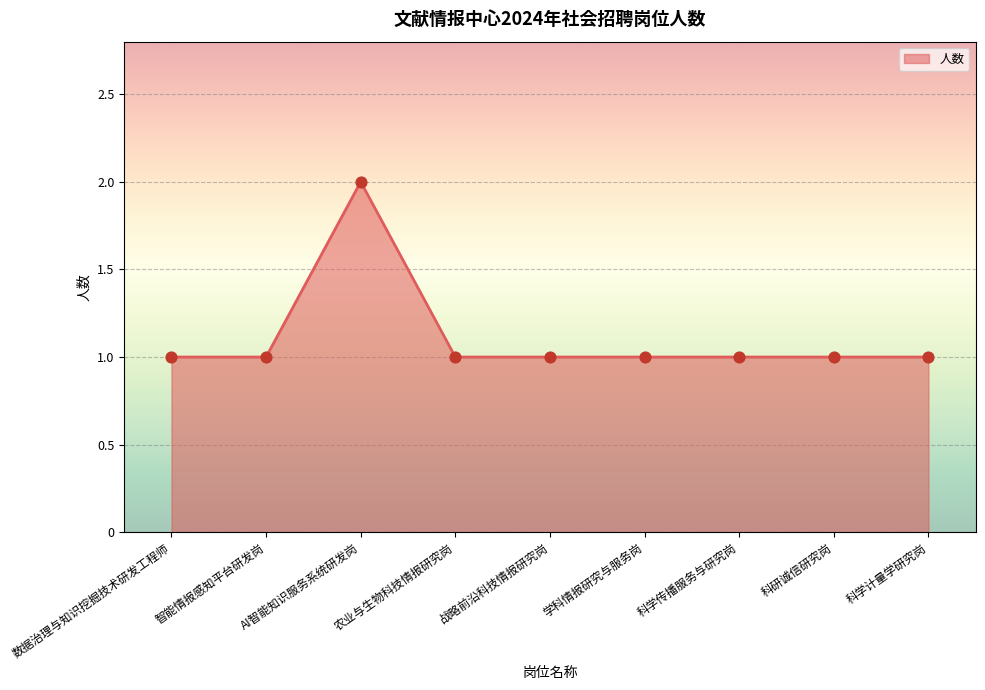

Which has a higher value, AI智能知识服务系统研发岗 or 数据治理与知识挖掘技术研发工程师?

AI智能知识服务系统研发岗